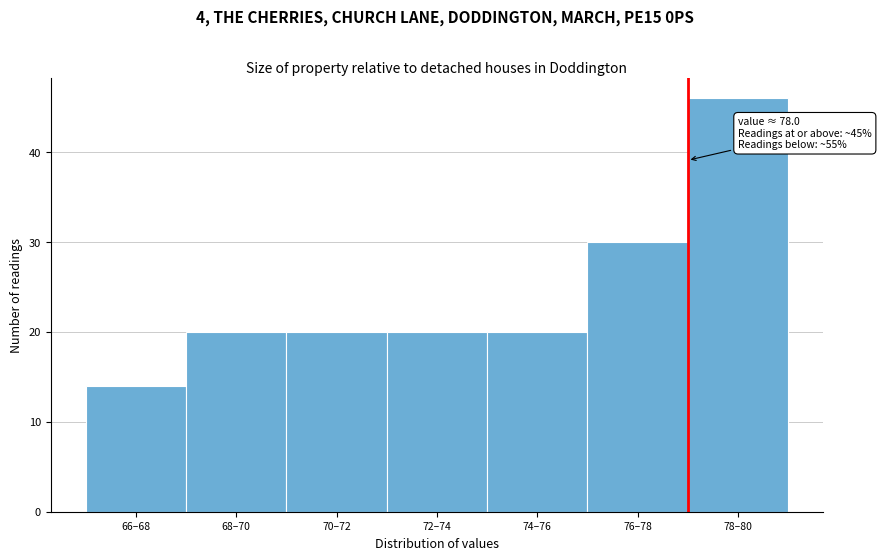

Reading left to right, transcribe all the data shown in this chart.

14	20	20	20	20	30	46